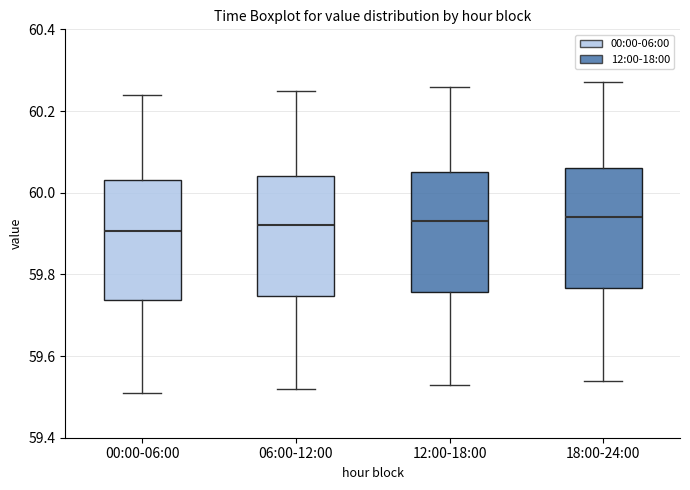

Reading left to right, transcribe this box plot: for each box, give where its median line is, the range the box spans, and where its two whiskers end, as read against the y-axis. The values are not printed on the chart, so give them approximately, as read against the axis.

00:00-06:00: median 59.90, box 59.74 to 60.04, whiskers 59.52 to 60.24
06:00-12:00: median 59.92, box 59.74 to 60.04, whiskers 59.52 to 60.26
12:00-18:00: median 59.94, box 59.76 to 60.06, whiskers 59.54 to 60.26
18:00-24:00: median 59.94, box 59.76 to 60.06, whiskers 59.54 to 60.28